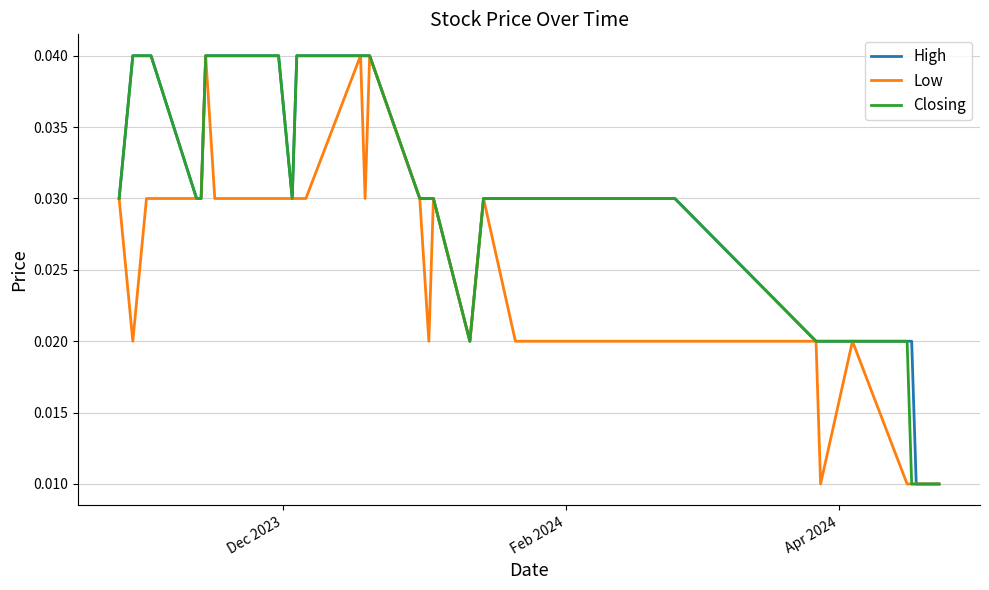

List the series in order of their peak value, highest first.

High, Low, Closing